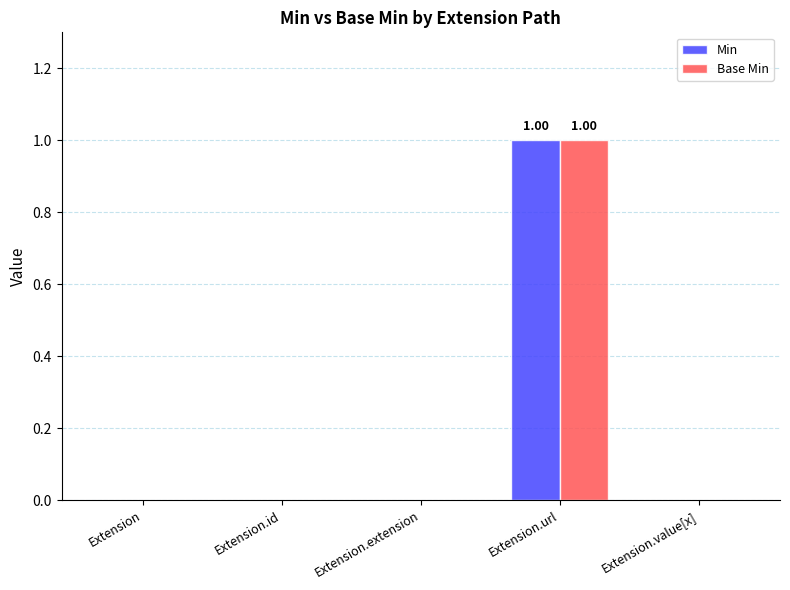

At which category is the sum across all series the highest?

Extension.url